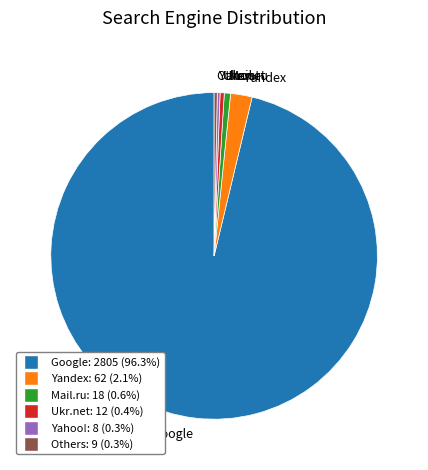

Between Mail.ru and Google, which is larger?

Google